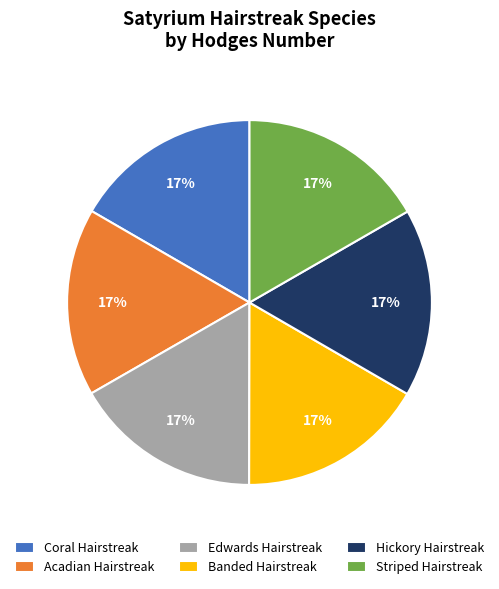

Does Banded Hairstreak represent more than half of the total?

No